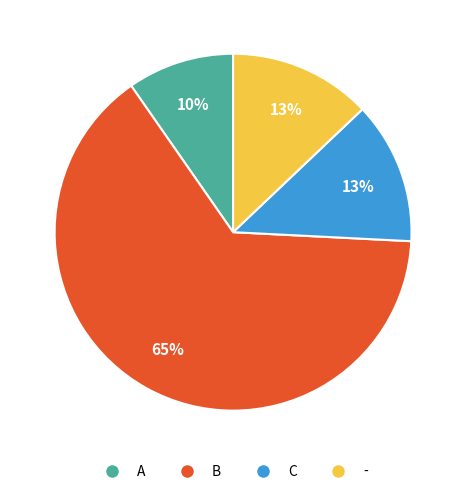

Is A the majority of the pie?

No